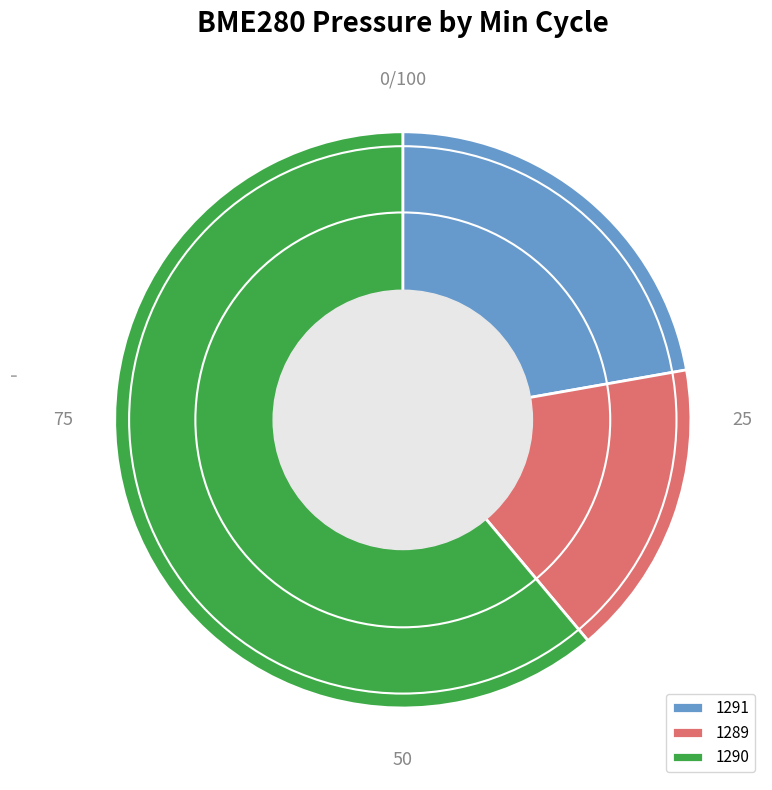

What is the largest slice in the pie chart?

1290